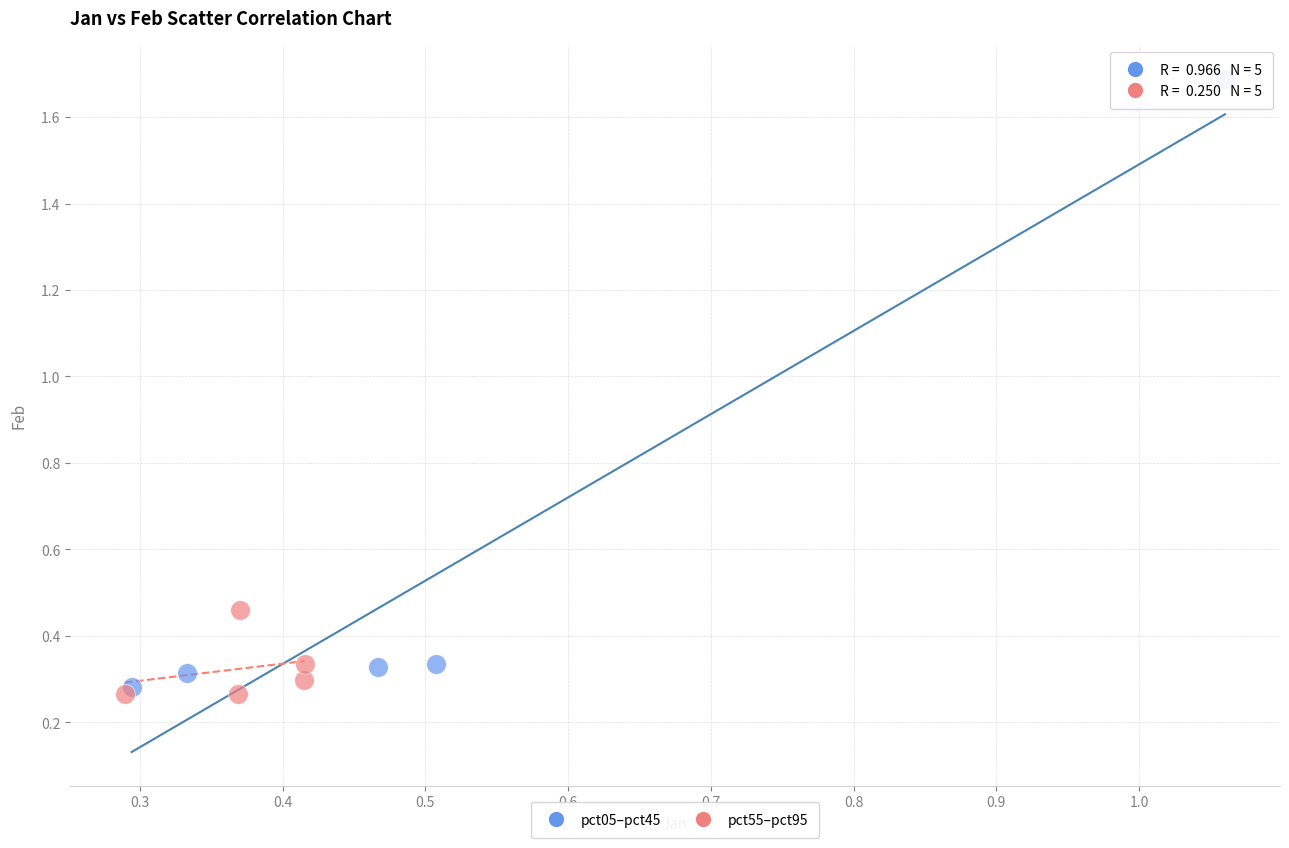

Which series contains the lowest Y value?

pct55–pct95